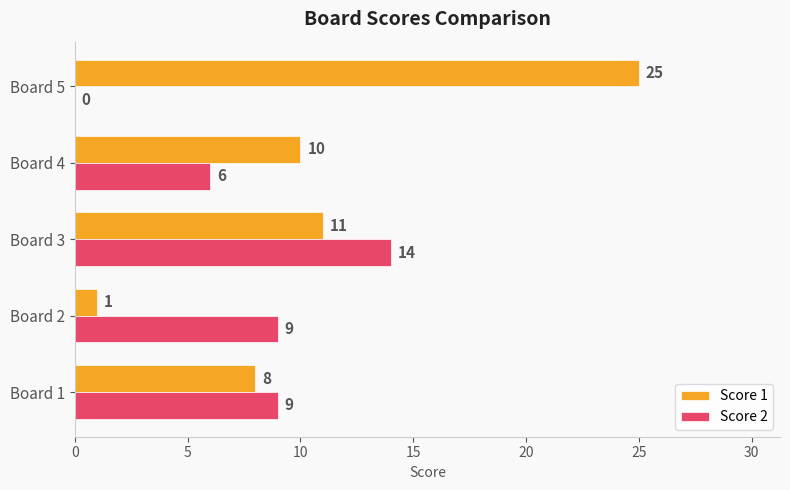

What is the sum of all Score 2 values?

38